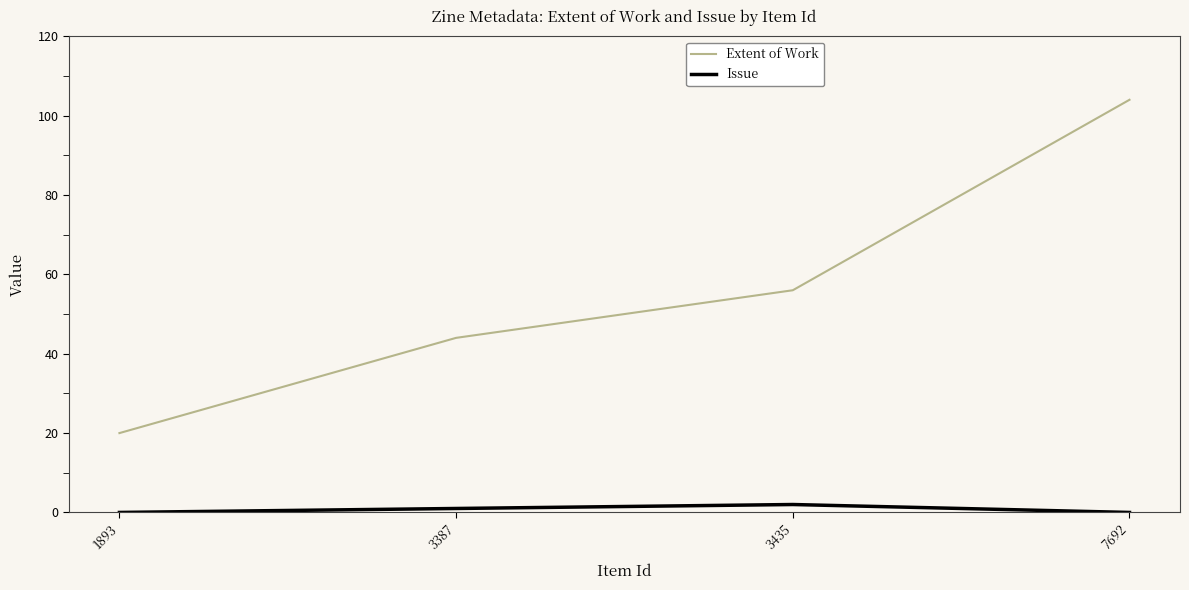

The Extent of Work series shows 13 at 3387. True or false?

False